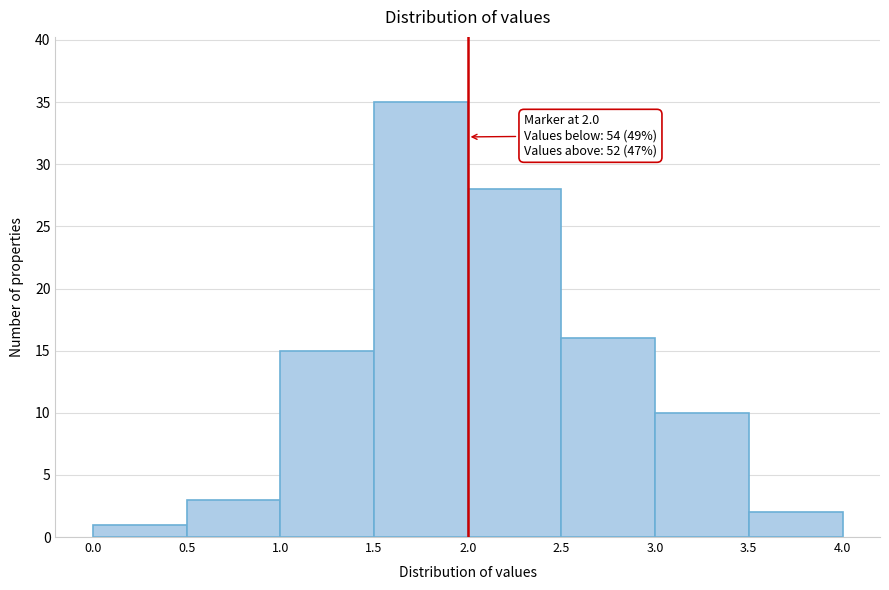

Over which range of the x-axis is the bar tallest?

1.5 to 2.0